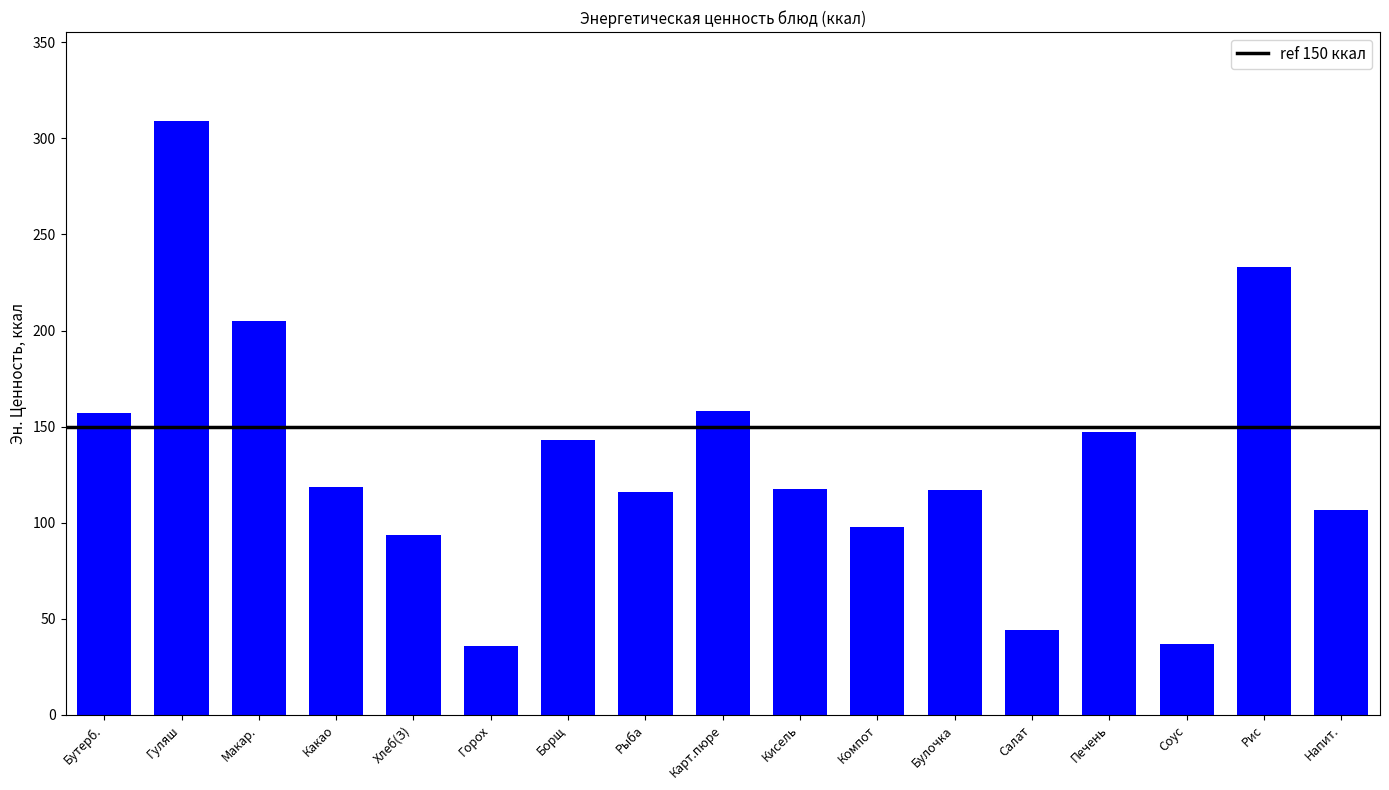

The value at Хлеб(З) is 93.5. True or false?

True